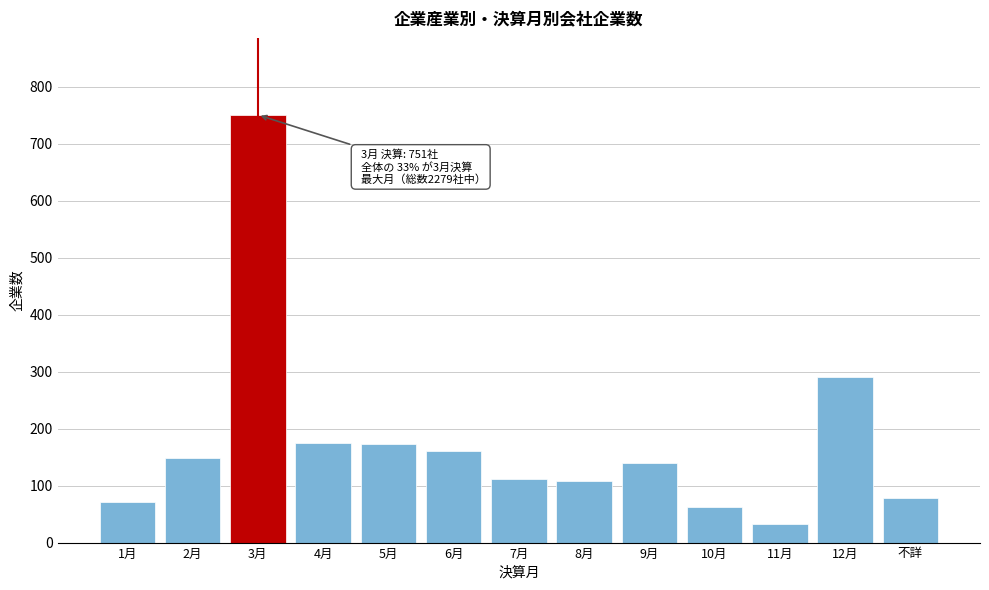

What is the difference between the values at 10月 and 3月?

689